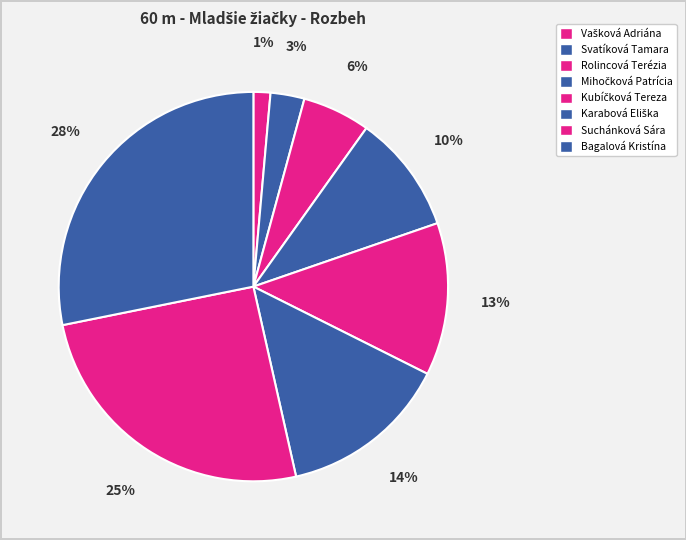

How many slices are in this pie chart?

8